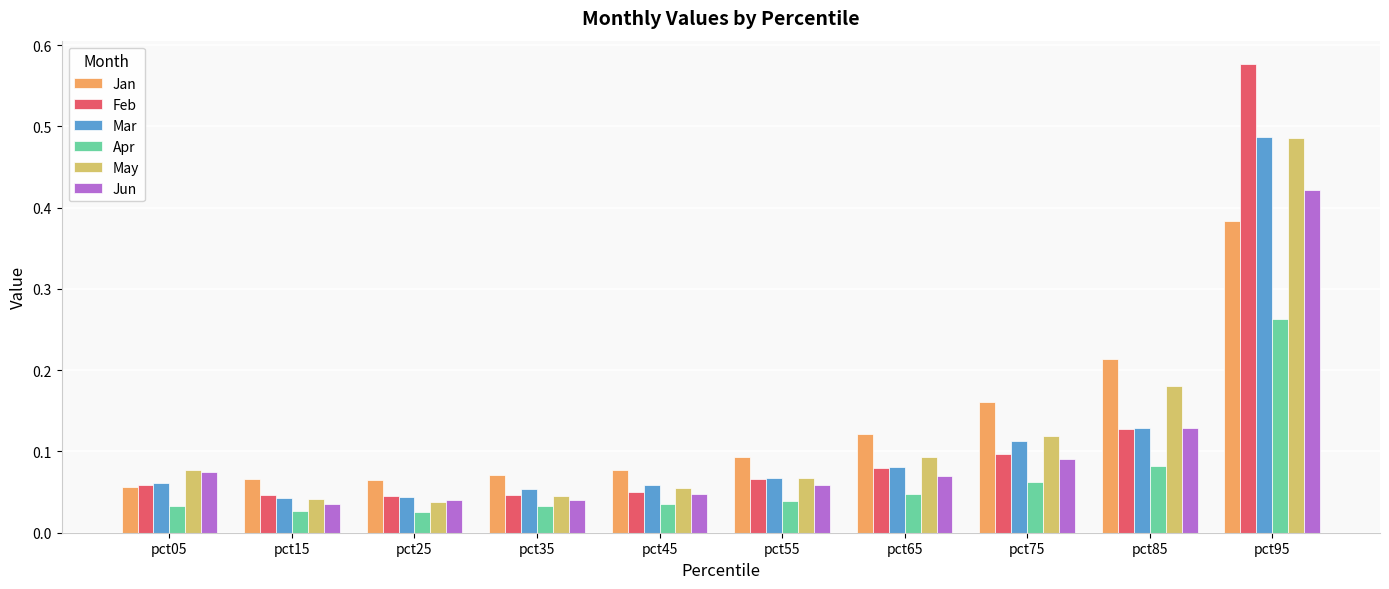

How many bars are there in each group?

6